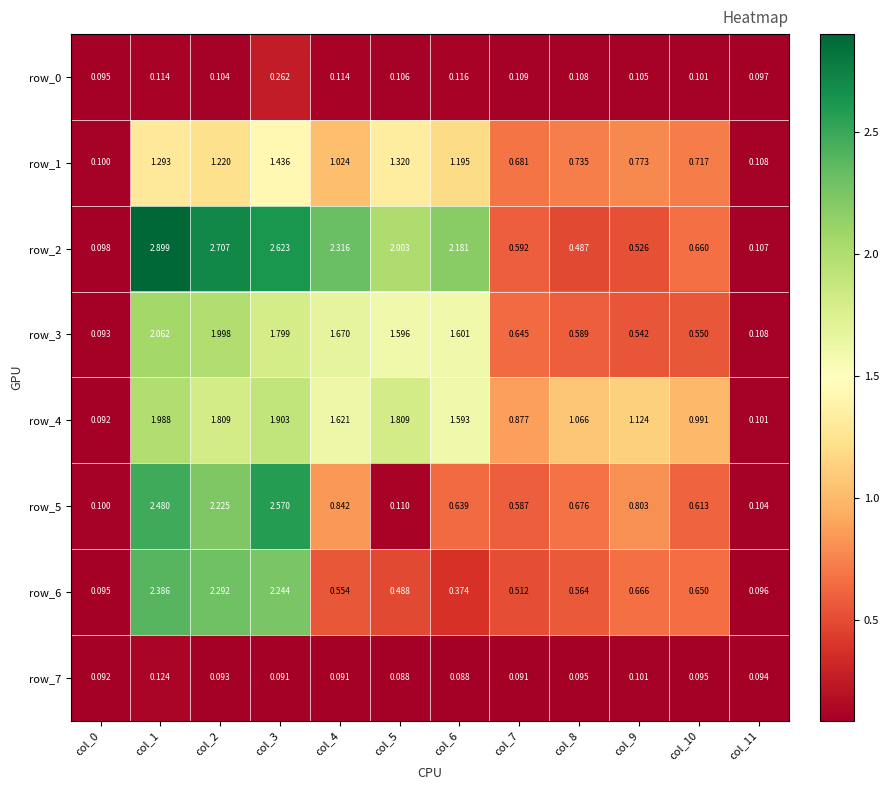

Is the value of row_5 at col_5 greater than the value of row_4 at col_3?

No